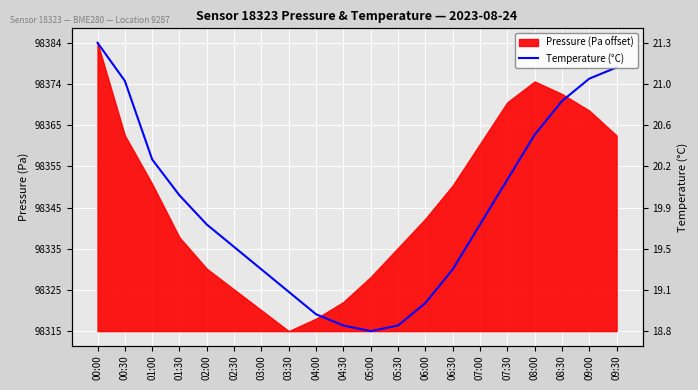

How many values are below 25?

9